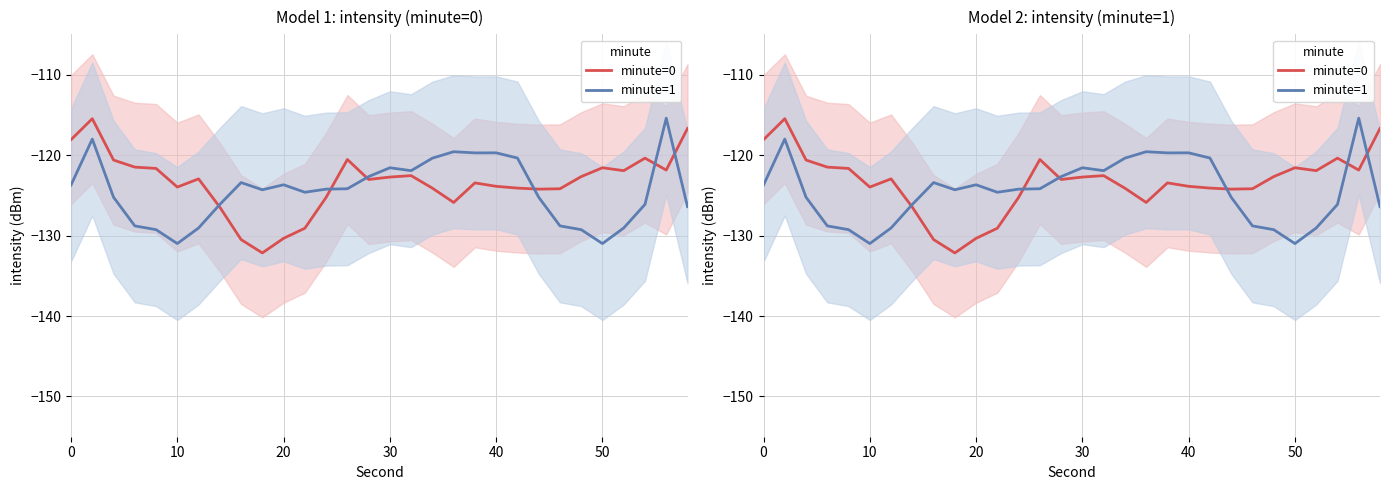

What is the difference between the maximum and minimum values in the minute=1 series?

15.6